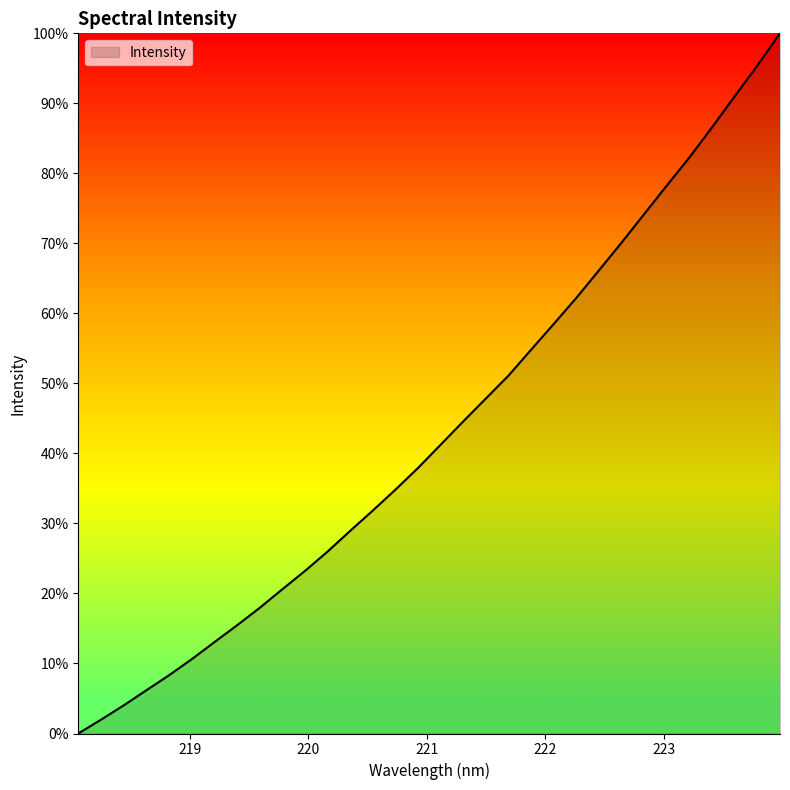

What is the average value?

43.3